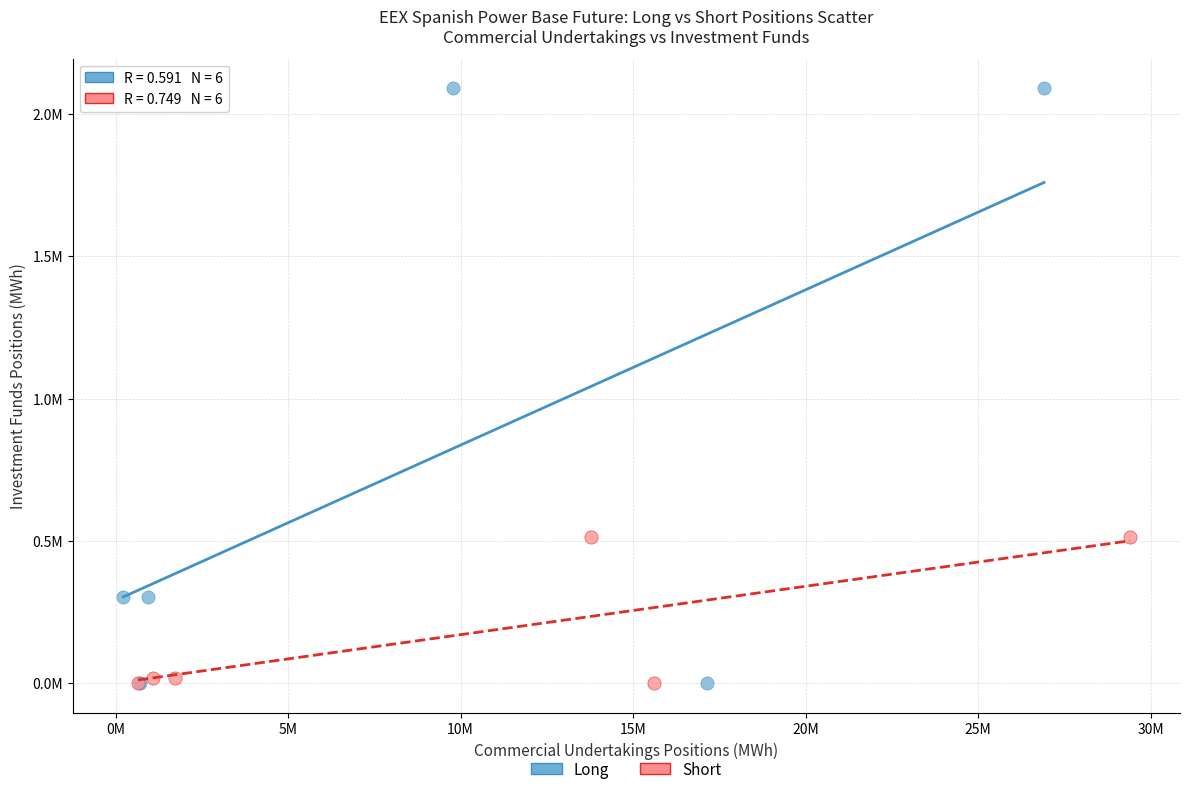

What are all the series names shown in the legend?

Long, Short